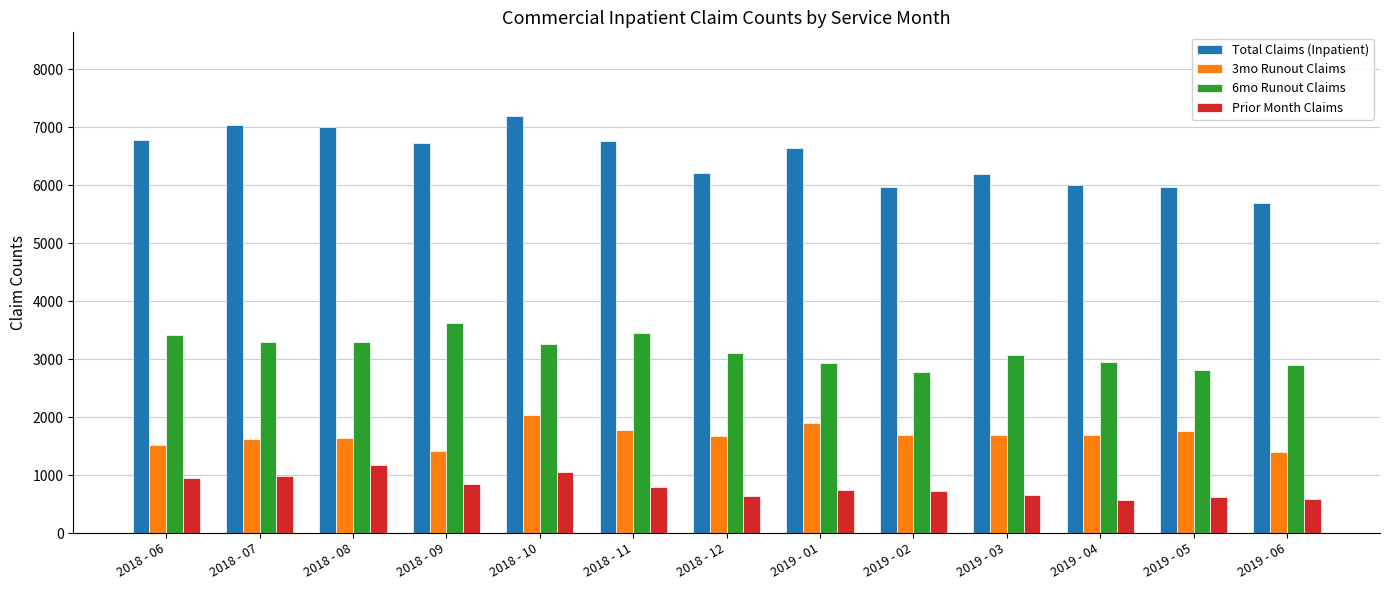

What is the minimum value for 6mo Runout Claims?

2775